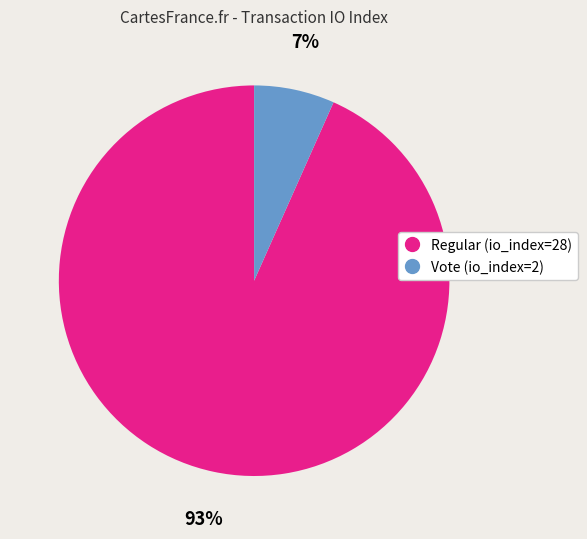

What is the largest slice in the pie chart?

Regular (io_index=28)